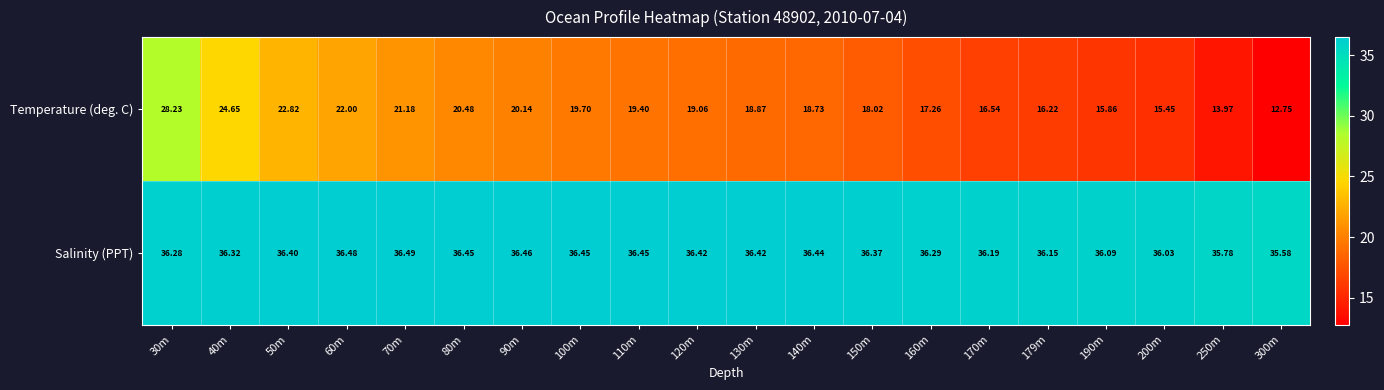

Which series has the largest range (max minus min)?

Temperature (deg. C)